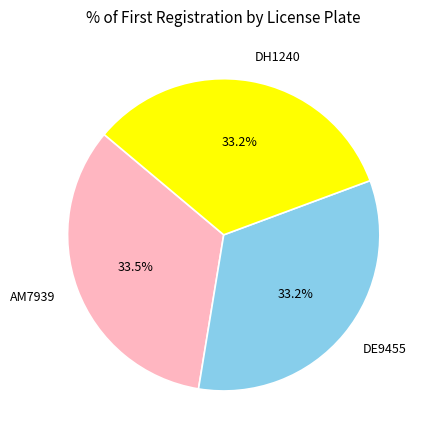

Do AM7939 and DH1240 together represent more than half of the pie?

Yes